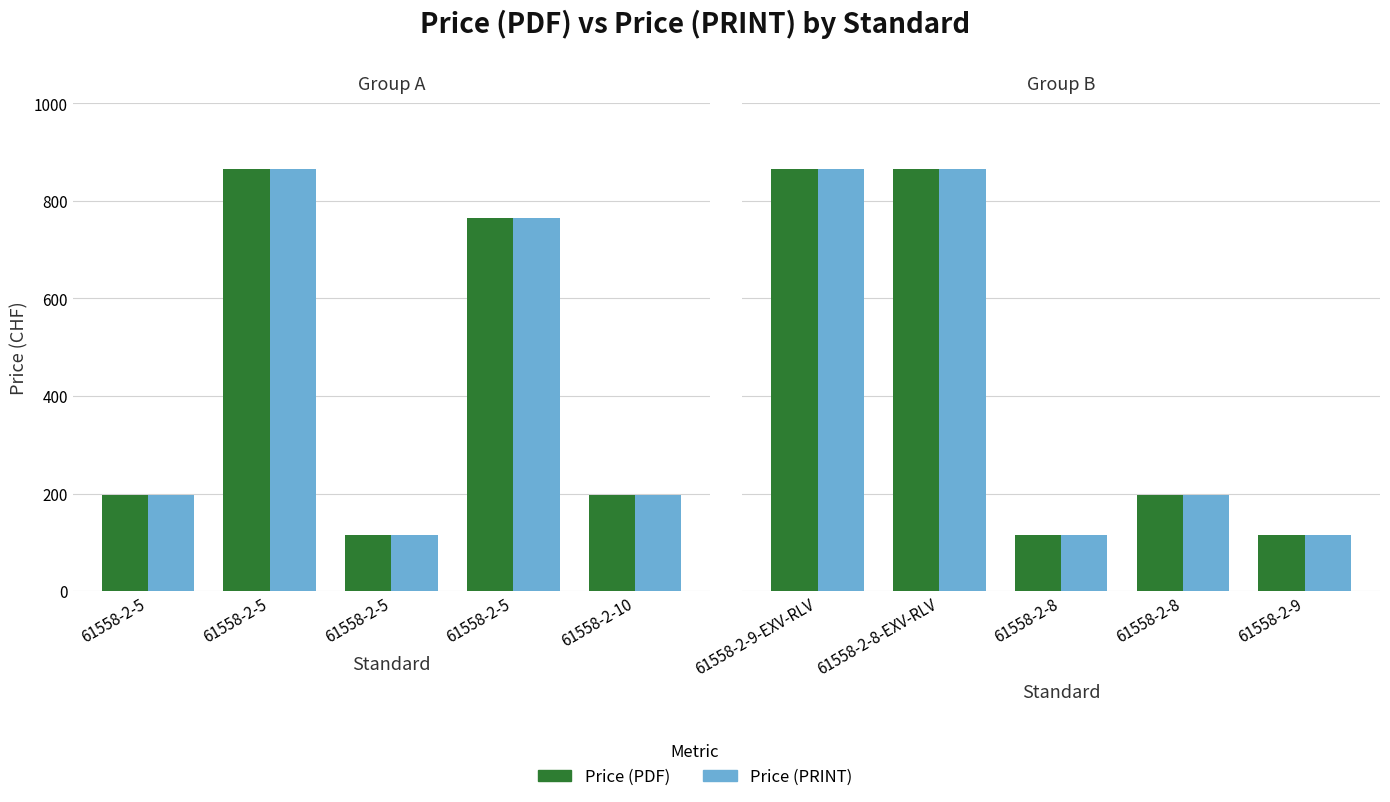

Rank the series at 61558-2-5 from highest to lowest value.

Price (PDF), Price (PRINT)